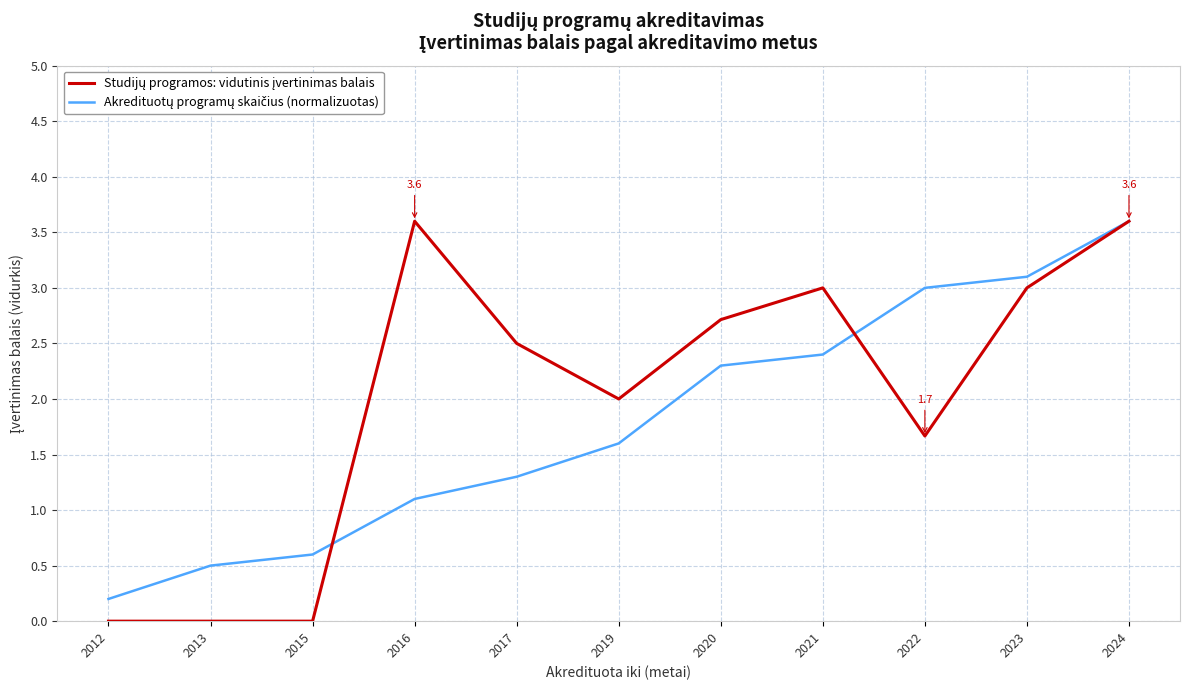

At which category is the sum across all series the highest?

2024